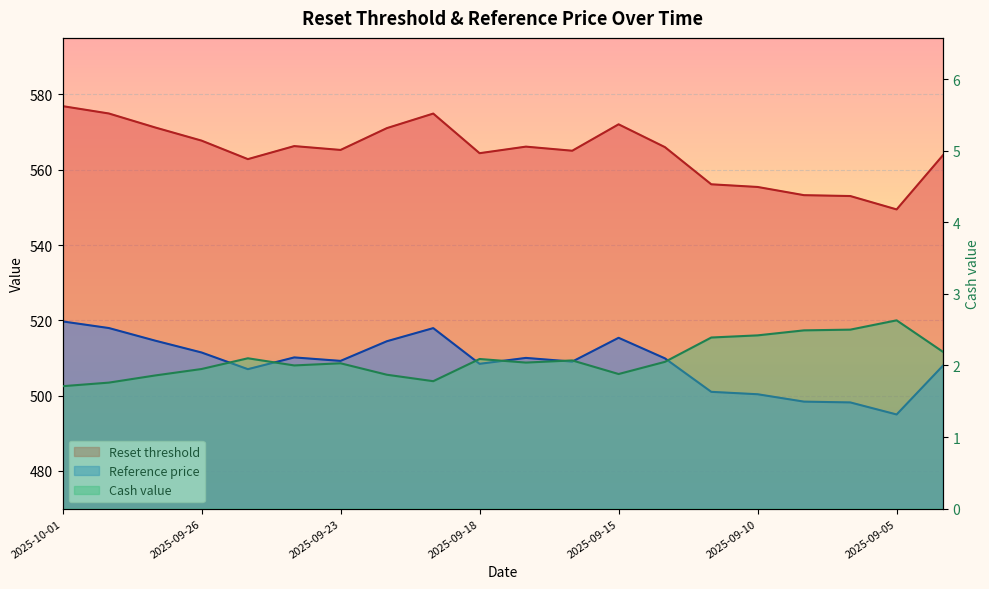

At which category is the sum across all series the highest?

2025-10-01